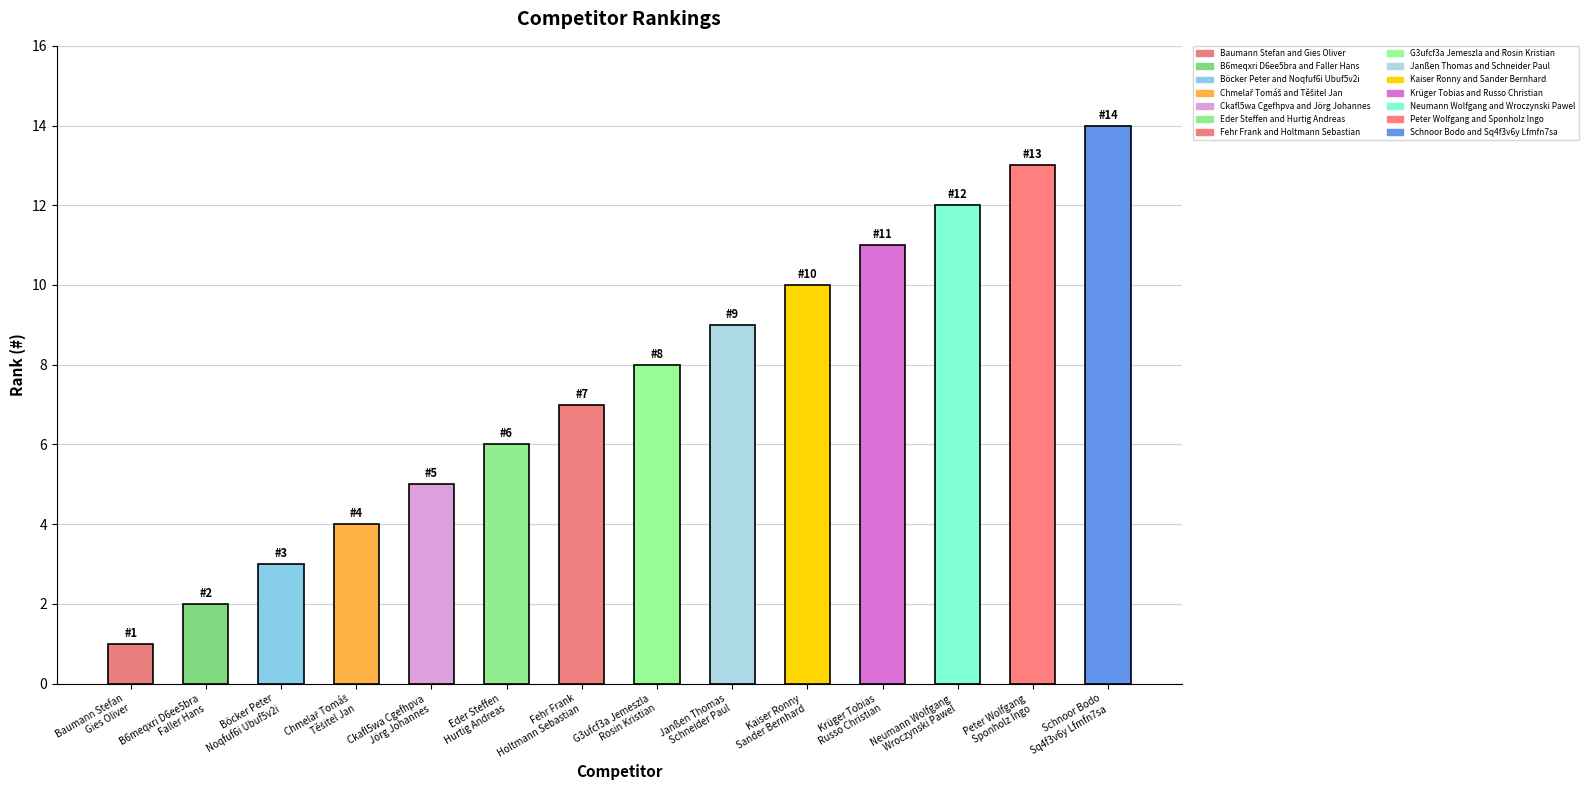

Rank the categories by value from lowest to highest.

Baumann Stefan and Gies Oliver, B6meqxri D6ee5bra and Faller Hans, Böcker Peter and Noqfuf6i Ubuf5v2i, Chmelař Tomáš and Těšitel Jan, Ckafl5wa Cgefhpva and Jörg Johannes, Eder Steffen and Hurtig Andreas, Fehr Frank and Holtmann Sebastian, G3ufcf3a Jemeszla and Rosin Kristian, Janßen Thomas and Schneider Paul, Kaiser Ronny and Sander Bernhard, Krüger Tobias and Russo Christian, Neumann Wolfgang and Wroczynski Pawel, Peter Wolfgang and Sponholz Ingo, Schnoor Bodo and Sq4f3v6y Lfmfn7sa